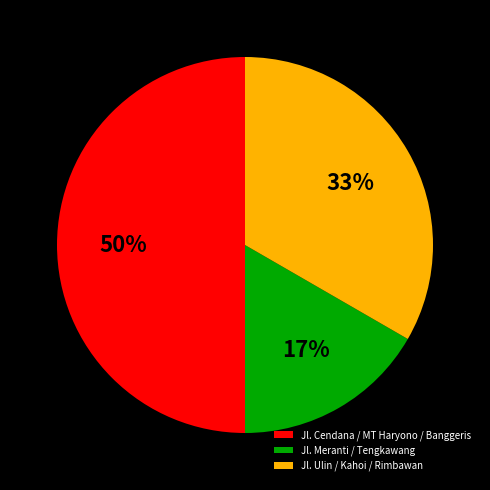

Rank the categories by value from highest to lowest.

Jl. Cendana / MT Haryono / Banggeris, Jl. Ulin / Kahoi / Rimbawan, Jl. Meranti / Tengkawang